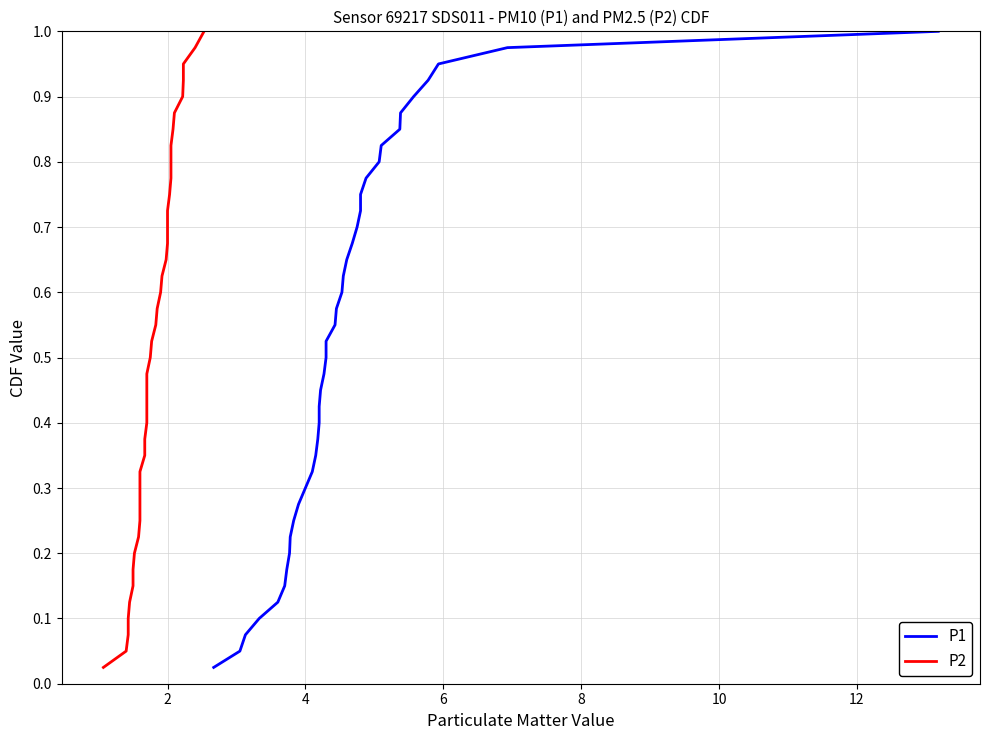

Between 12 and 8, which series saw the biggest shift?

P1